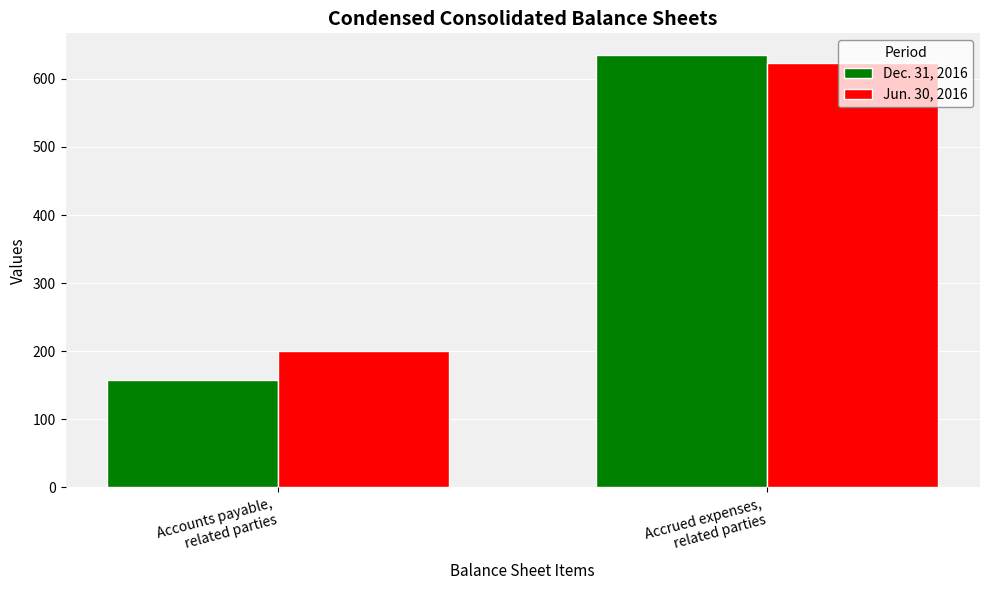

Which category has the lowest value in the Jun. 30, 2016 series?

Accounts payable,
related parties